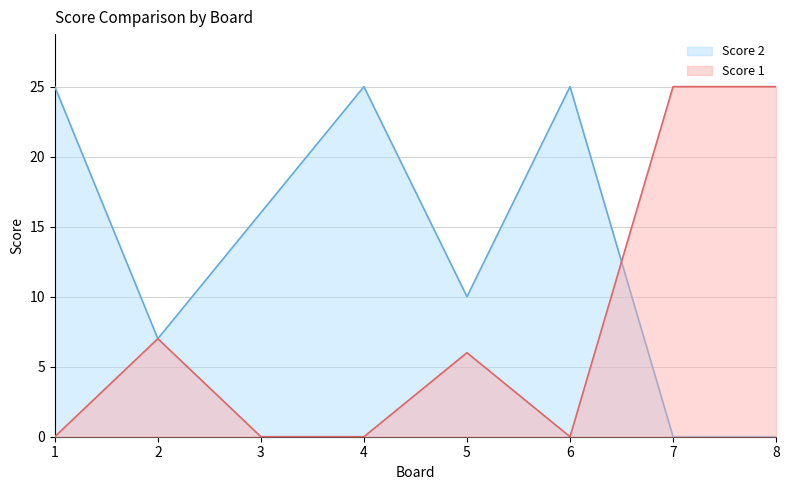

What is the total value across all series at 5?

16